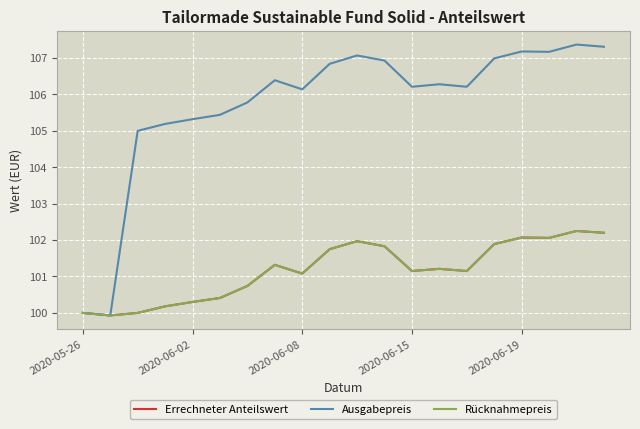

Does the chart have visible grid lines?

Yes